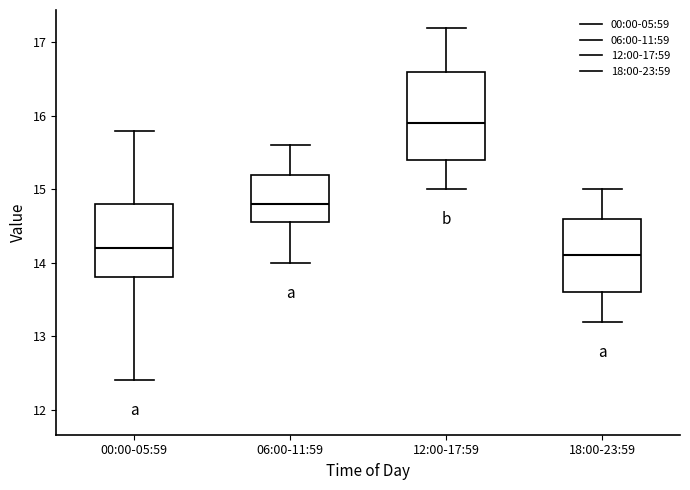

Where does the upper whisker of the box for 06:00-11:59 end on the y-axis? The values are not printed on the chart, so give them approximately, as read against the axis.

15.6